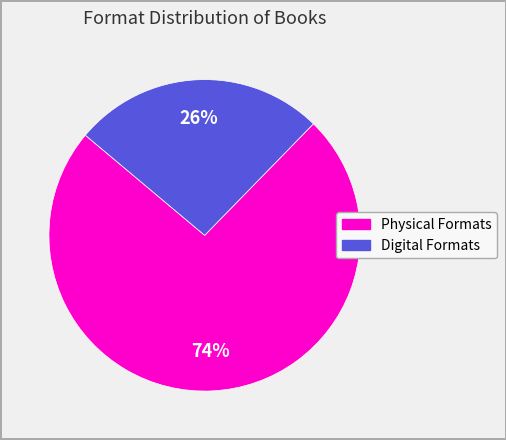

To the nearest percent, what is the average slice percentage?

50%